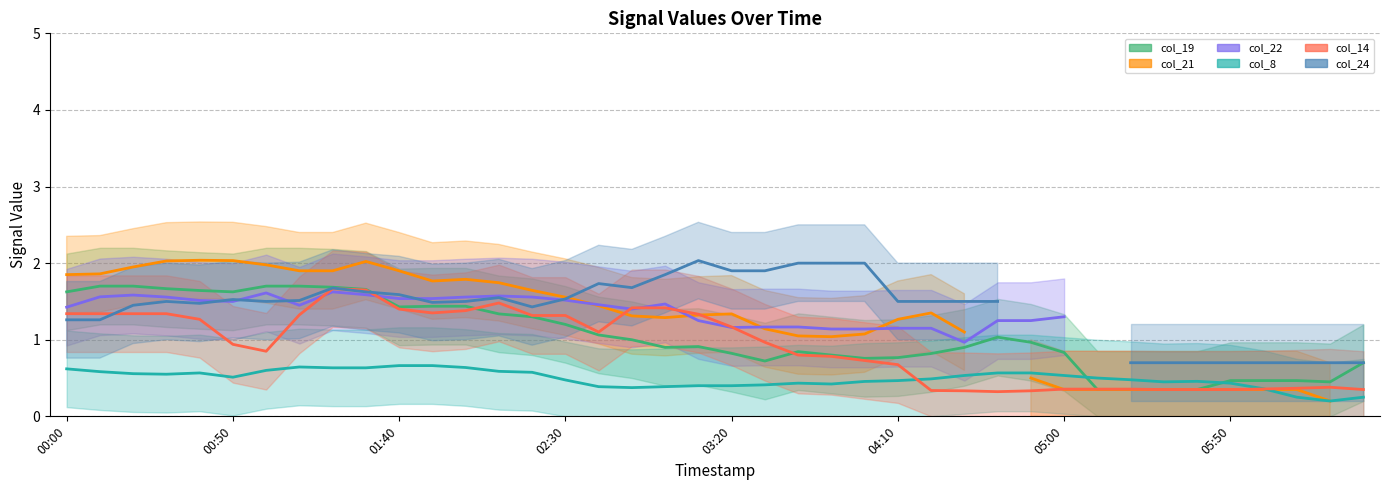

How many positive values does the col_22 (trend) series have?

31